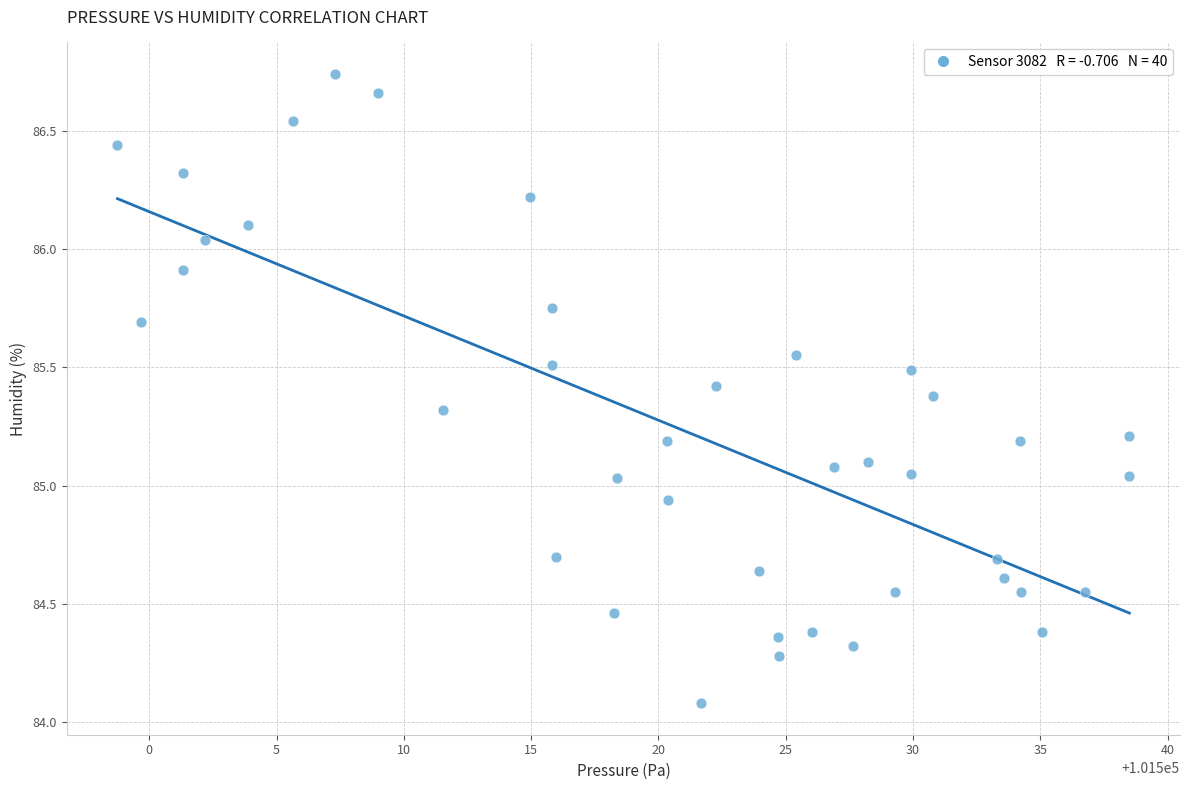

What is the range of Y values (max minus min)?

2.7